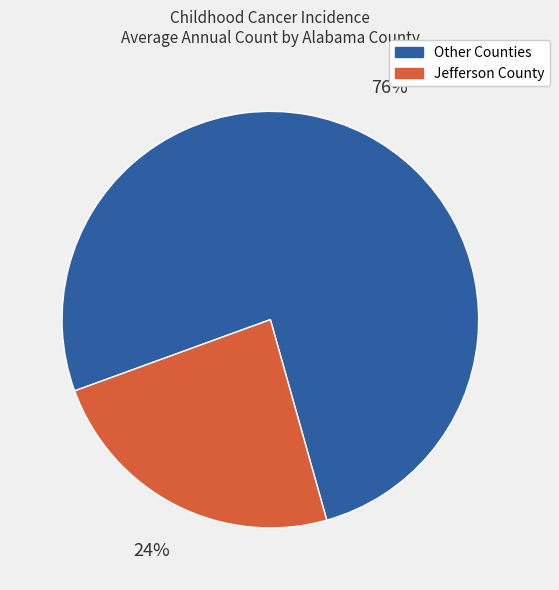

To the nearest percent, what is the average slice percentage?

50%